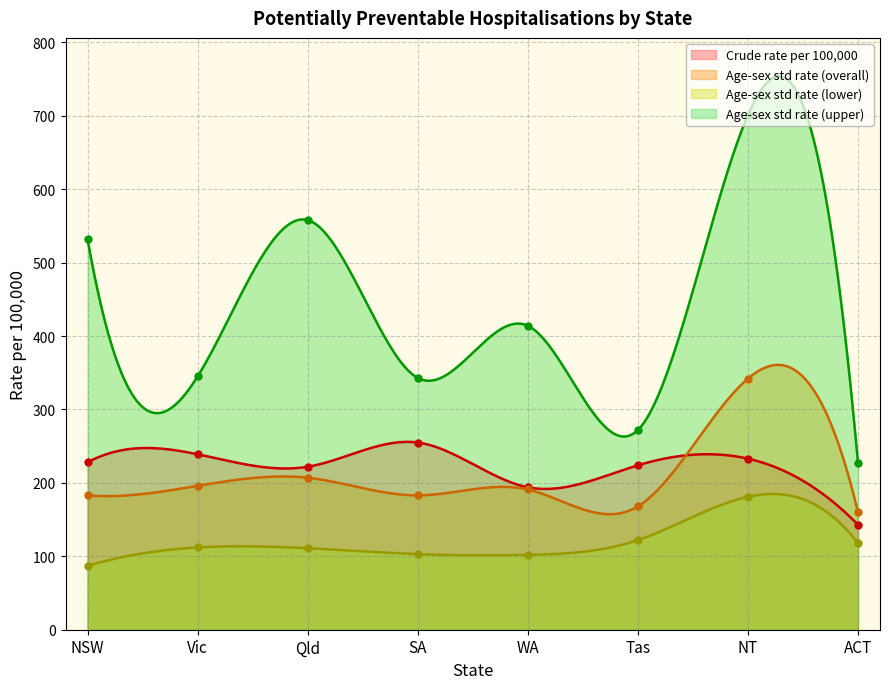

Reading left to right, transcribe all the data shown in this chart.

Crude rate per 100,000: 228	239	222	255	194	224	233	143
Age-sex std rate (overall): 183	196	207	183	191	168	342	160
Age-sex std rate (lower): 87	112	111	103	102	122	181	118
Age-sex std rate (upper): 532	345	558	343	414	272	701	227